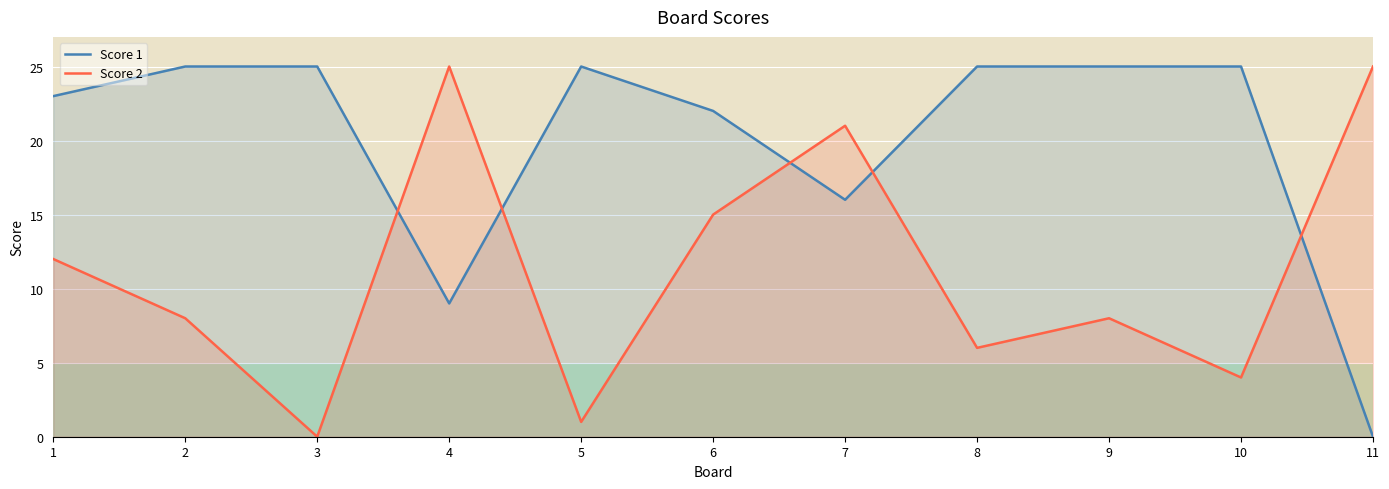

The Score 1 series shows 37 at 10. True or false?

False